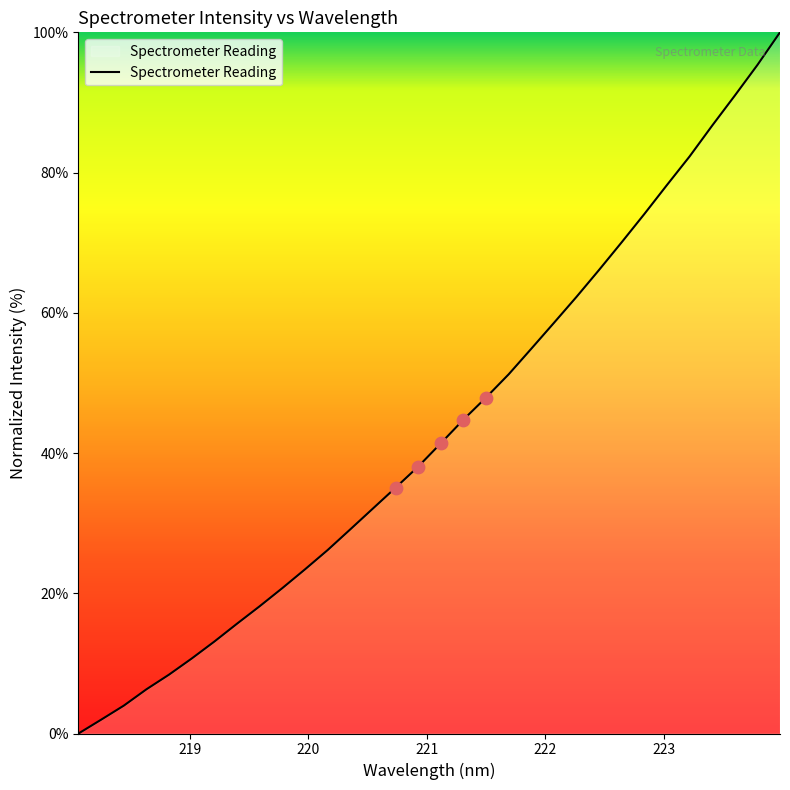

What is the maximum value shown in the chart?

100.0